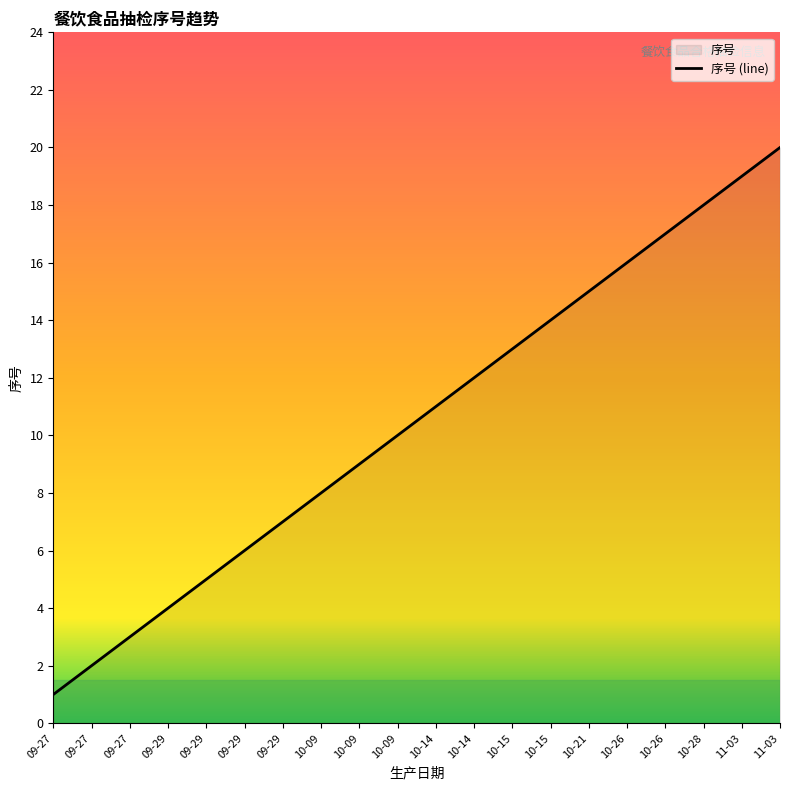

Which category has the lowest value across all series?

09-27